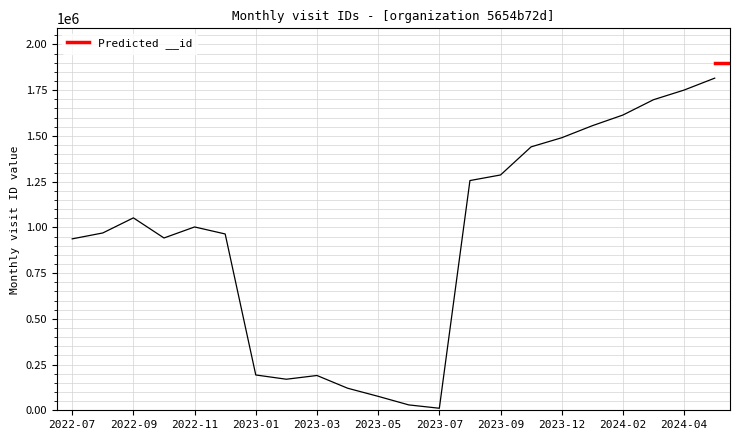

Where is the first local minimum?

2022-10